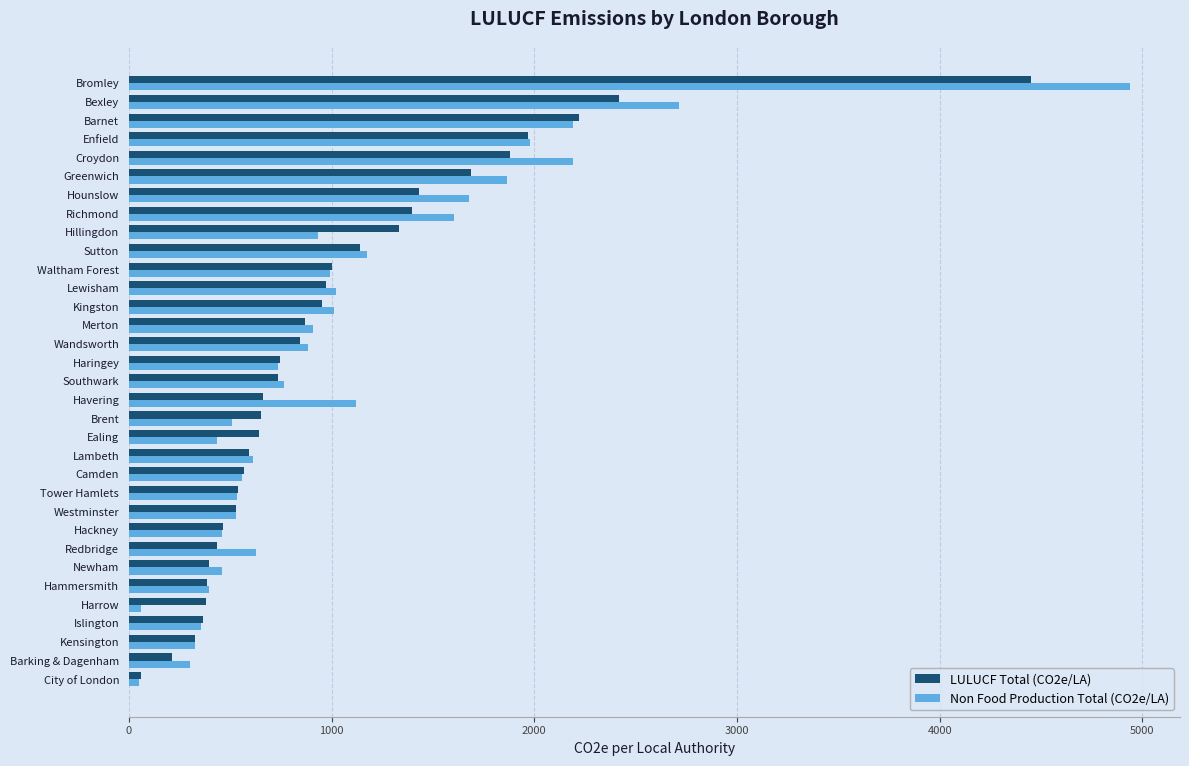

What are all the series names shown in the legend?

LULUCF Total (CO2e/LA), Non Food Production Total (CO2e/LA)